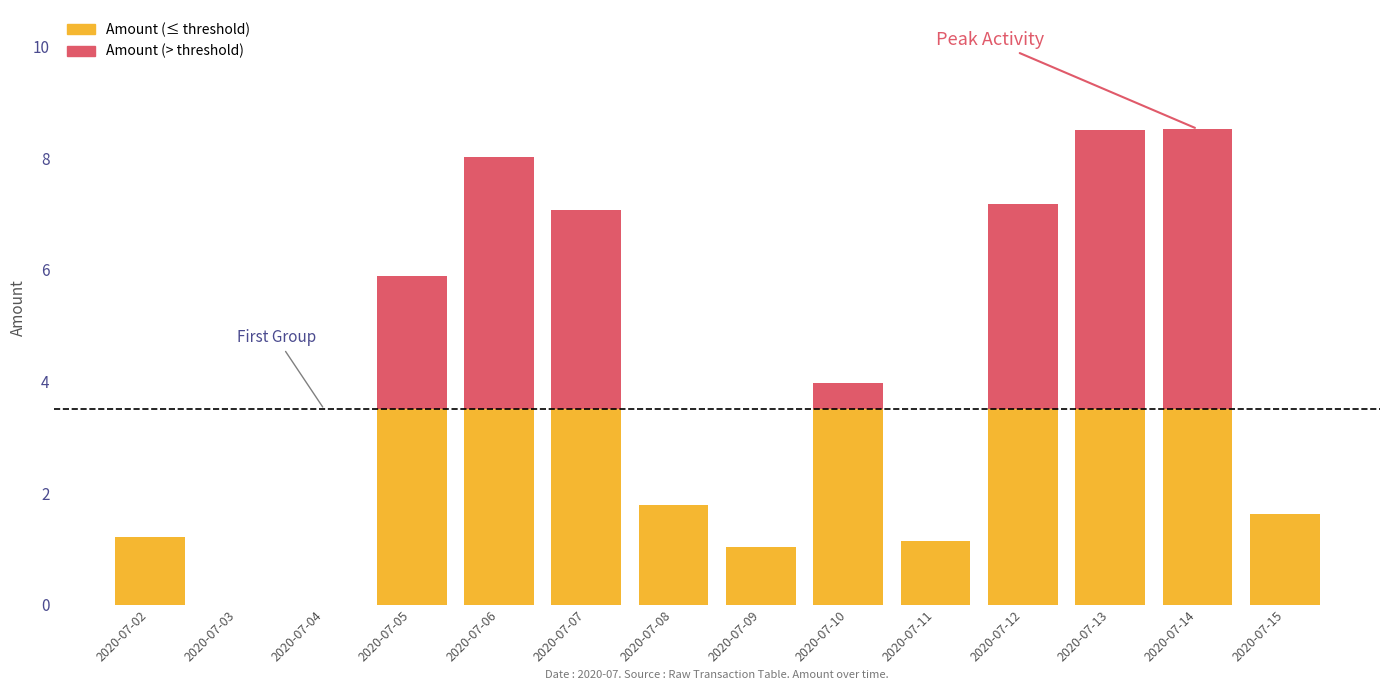

What is the total value across all series at 2020-07-11?

1.1